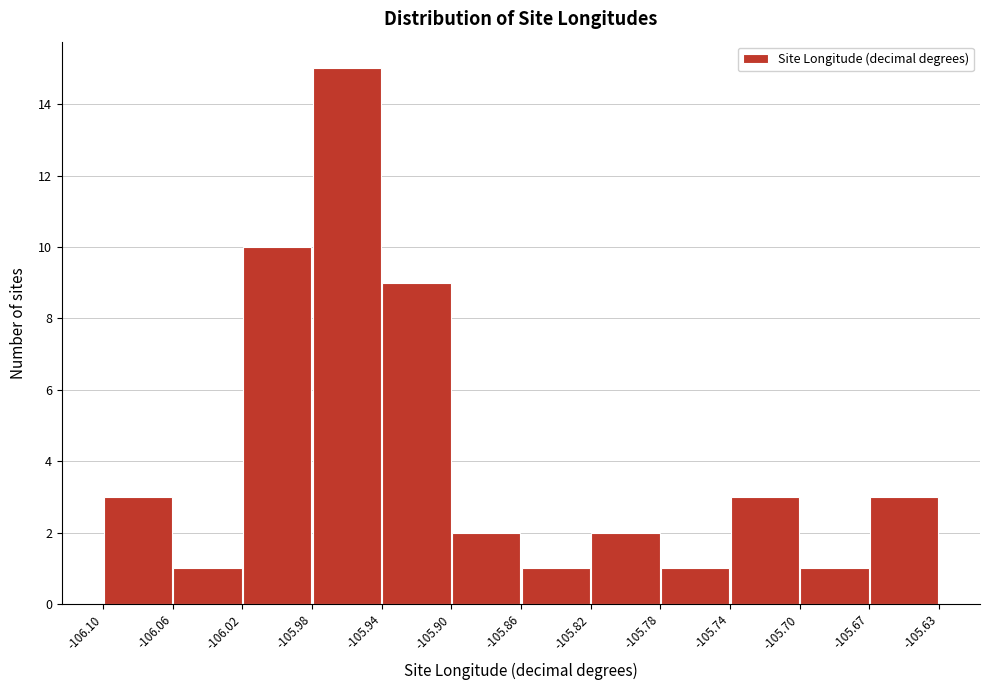

Over which range of the x-axis is the bar tallest?

-105.98 to -105.94